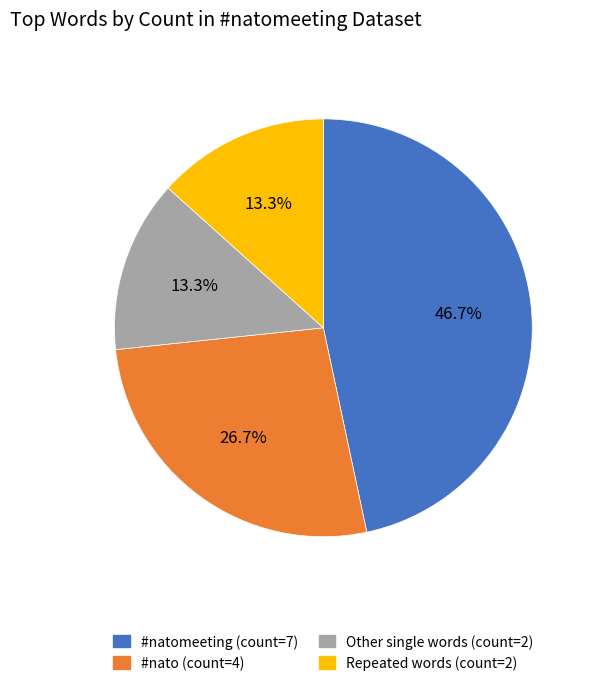

Is there a majority slice in this chart?

No